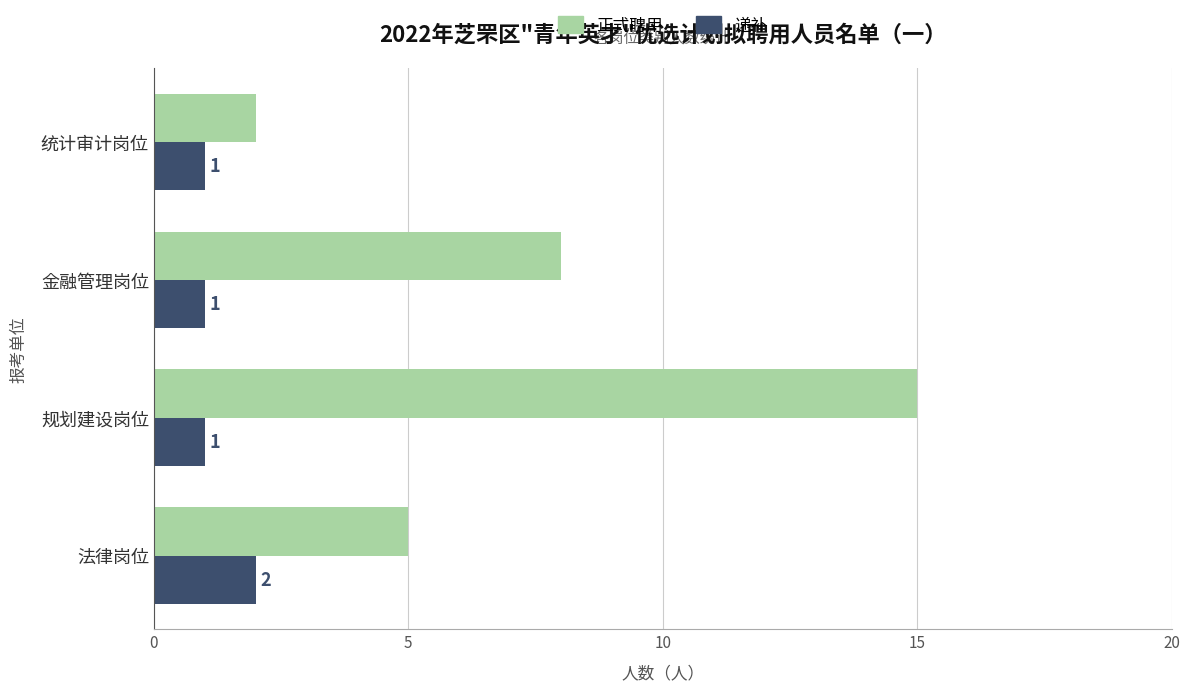

Is it true that 递补 equals 1 at 规划建设岗位?

True